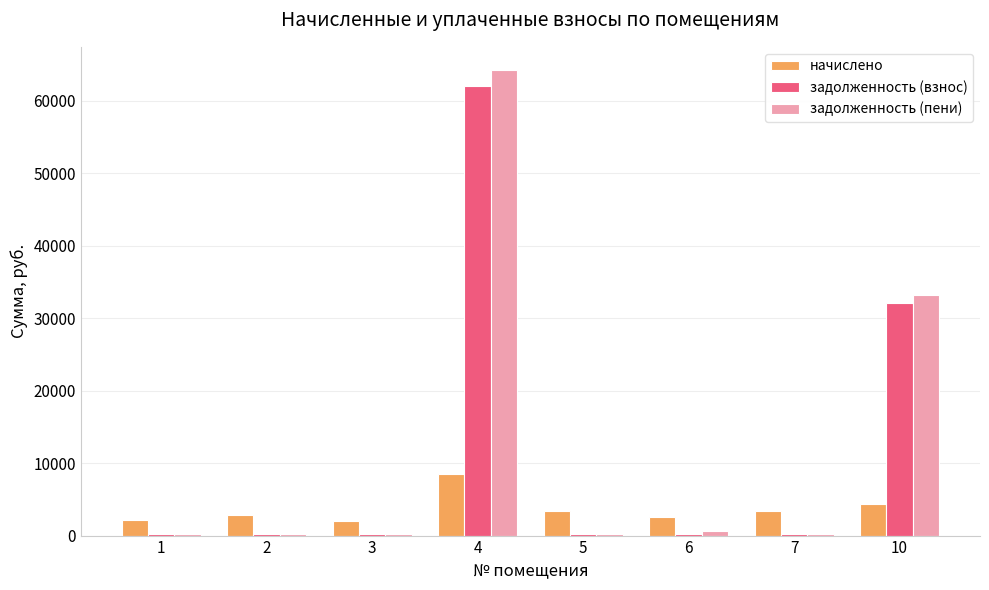

How many groups of bars are there?

8